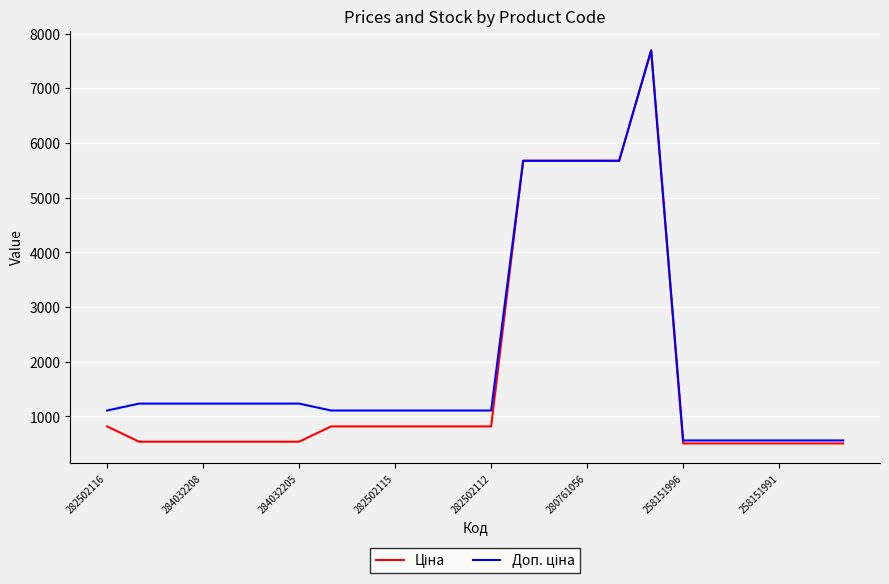

What is the smallest value displayed?

507.2